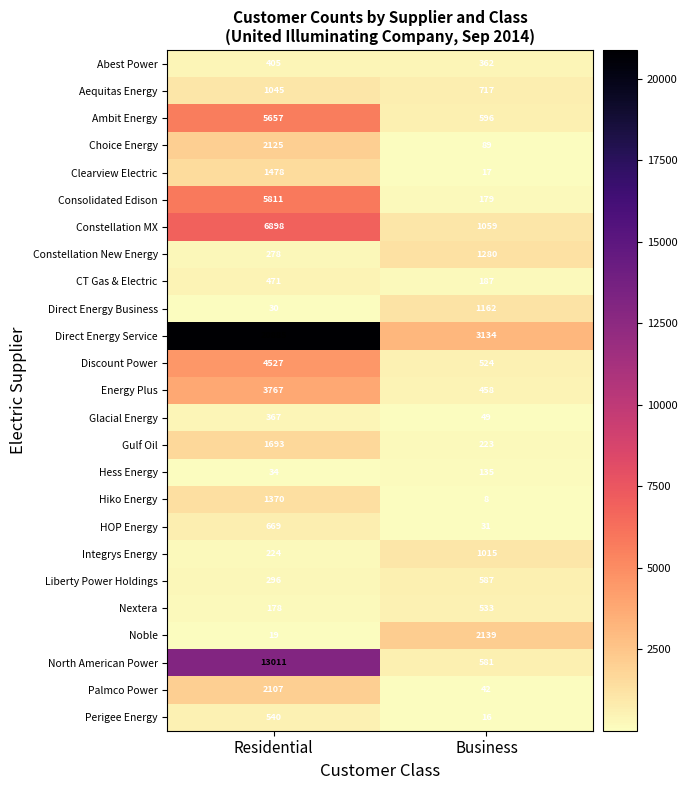

What is the smallest value displayed?

8